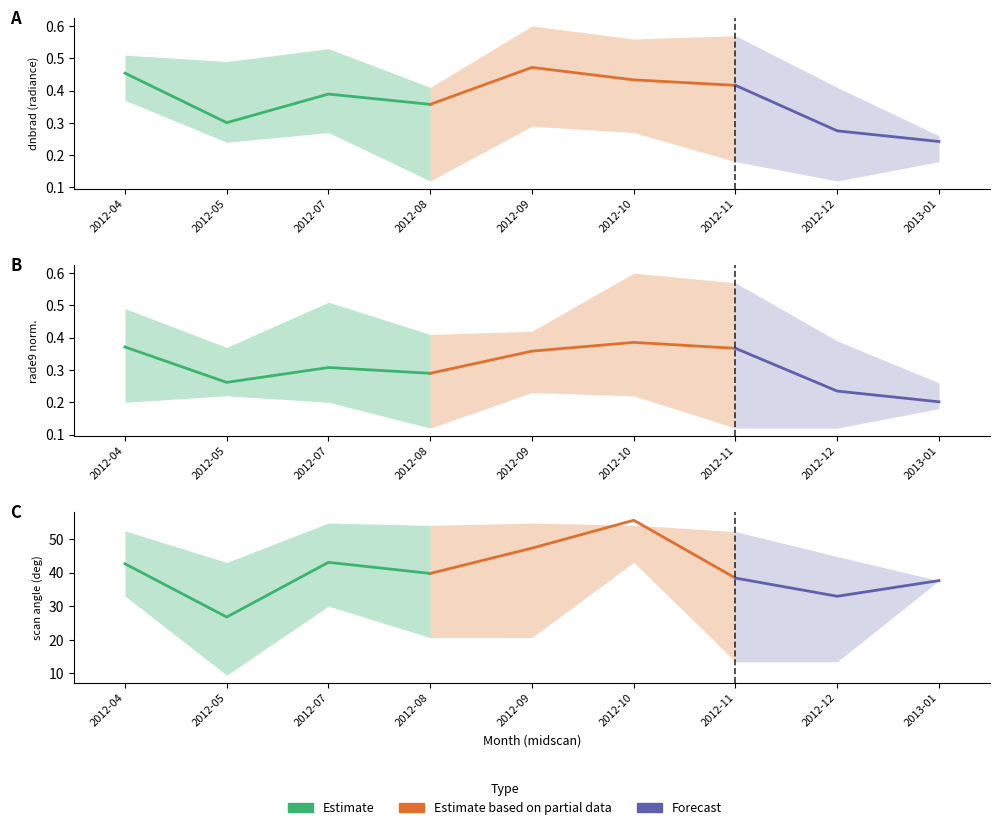

How many lines are shown in the chart?

3